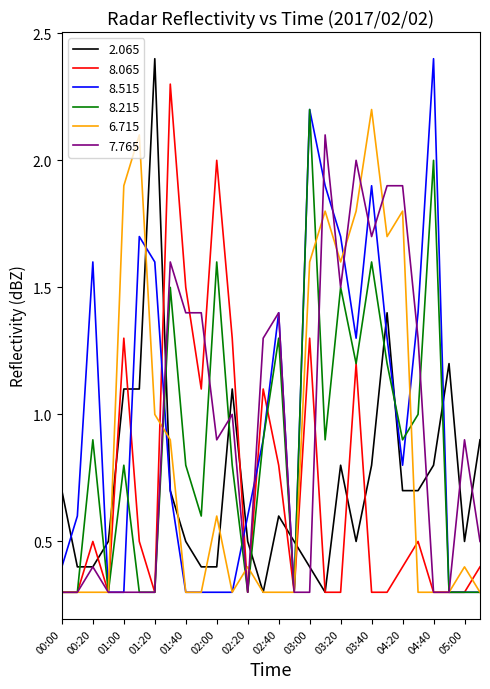

What is the greatest value displayed?

2.4